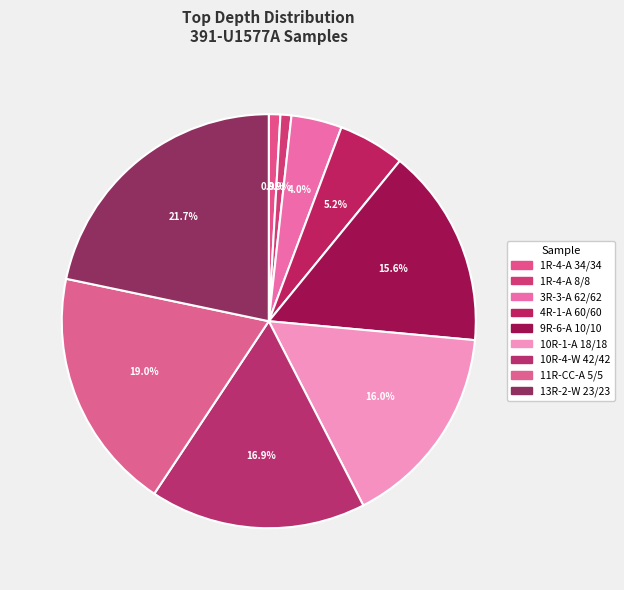

True or false: 1R-4-A 8/8 accounts for 11% of the total.

False